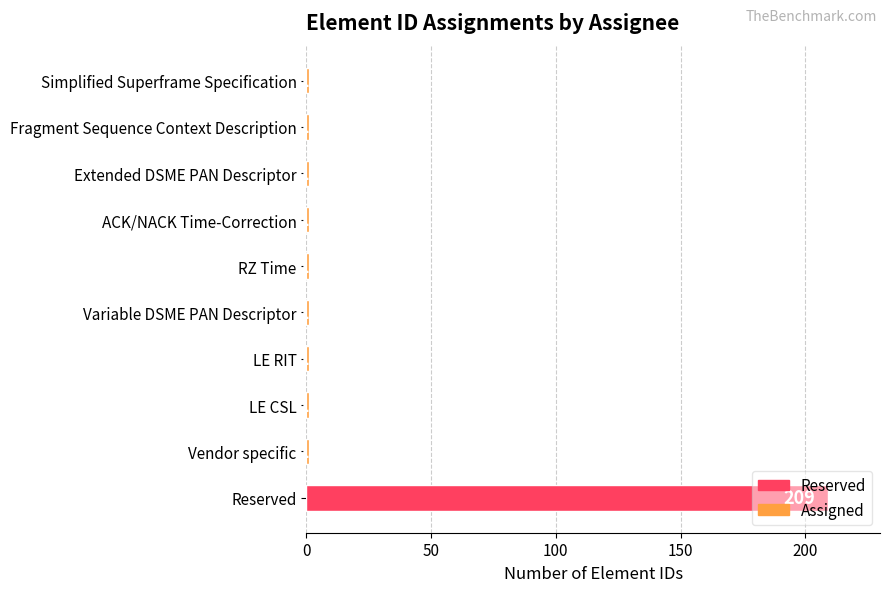

Is it true that the value at LE RIT is 1?

True